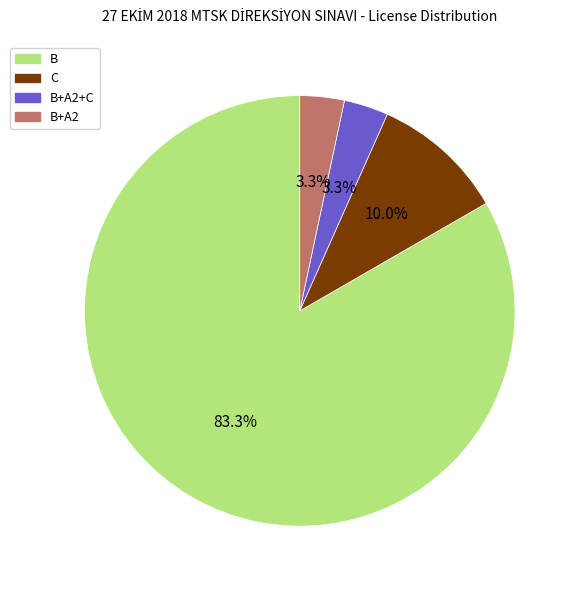

Which category has the biggest portion of the pie?

B